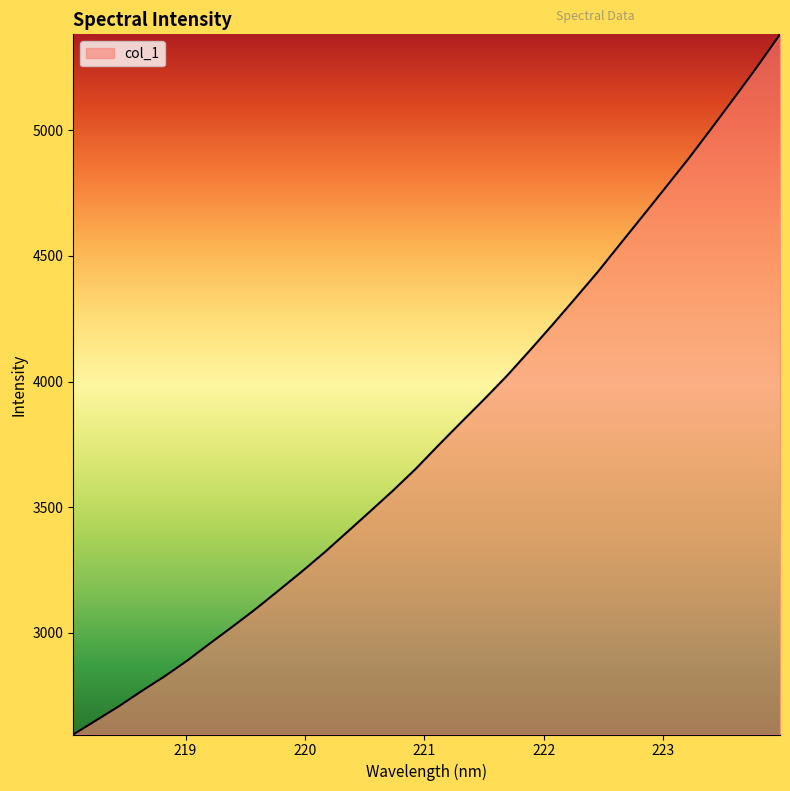

What is the minimum value shown in the chart?

2595.1